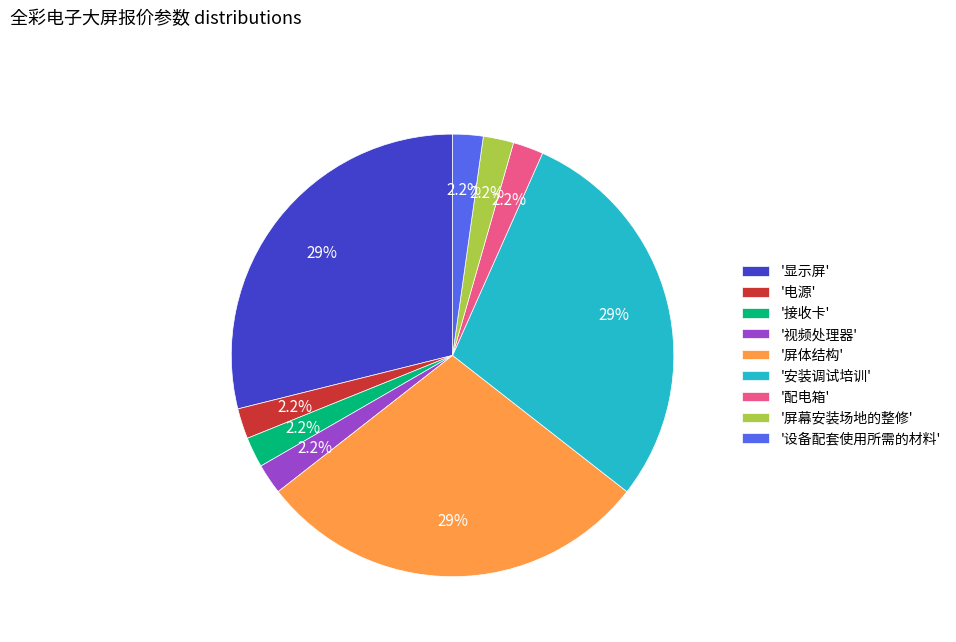

What portion of the pie excludes '电源'?

97.8%